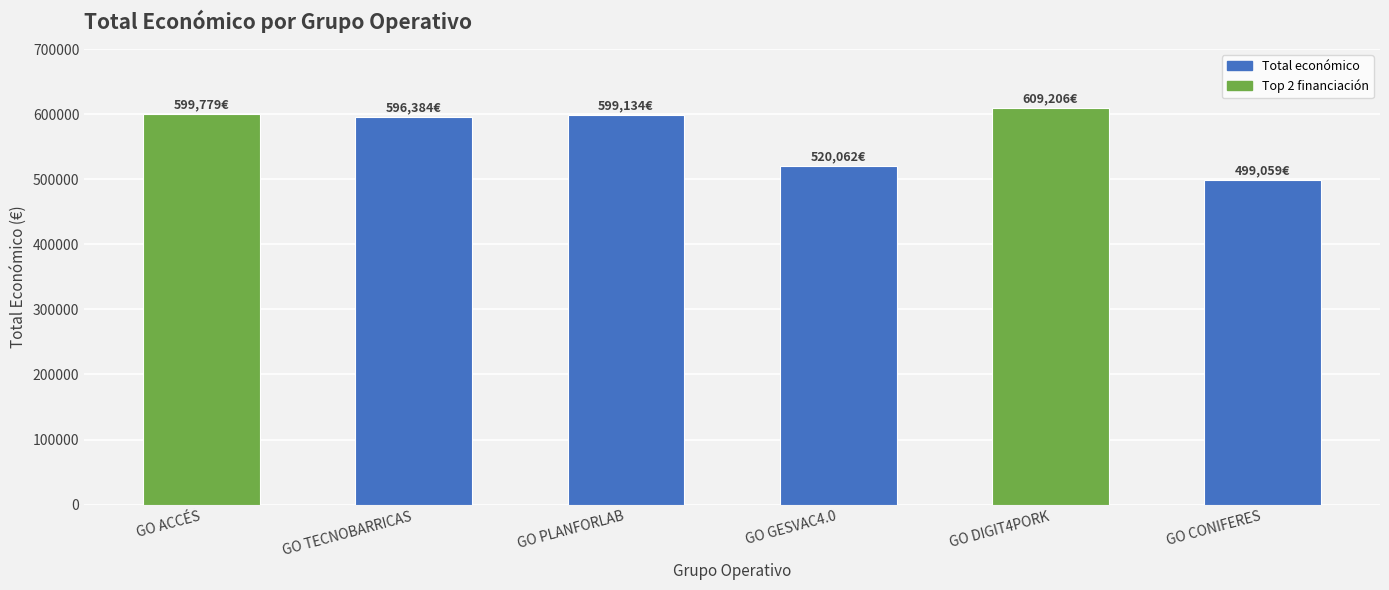

What is the change in value from GO ACCÉS to GO CONIFERES?

-100720